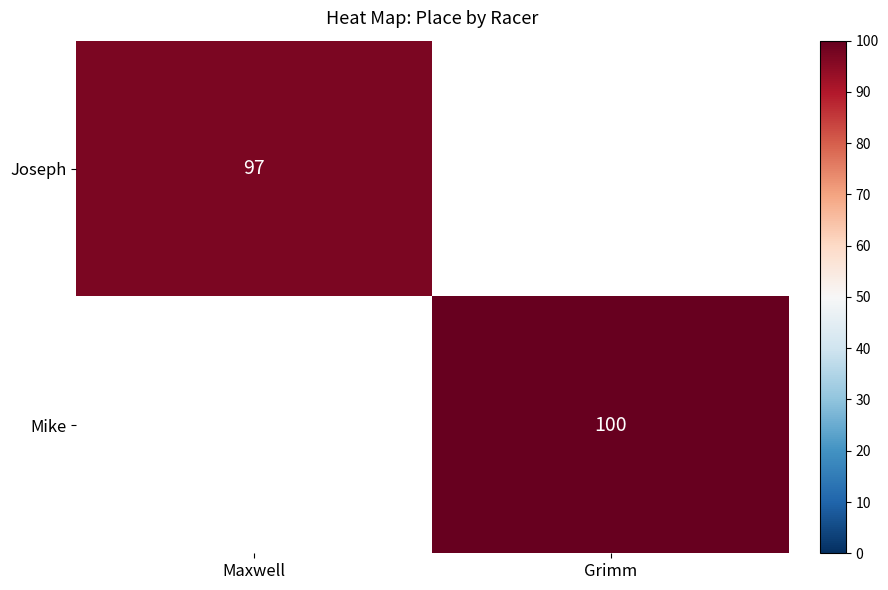

What value does the Joseph series have at Maxwell?

96.9